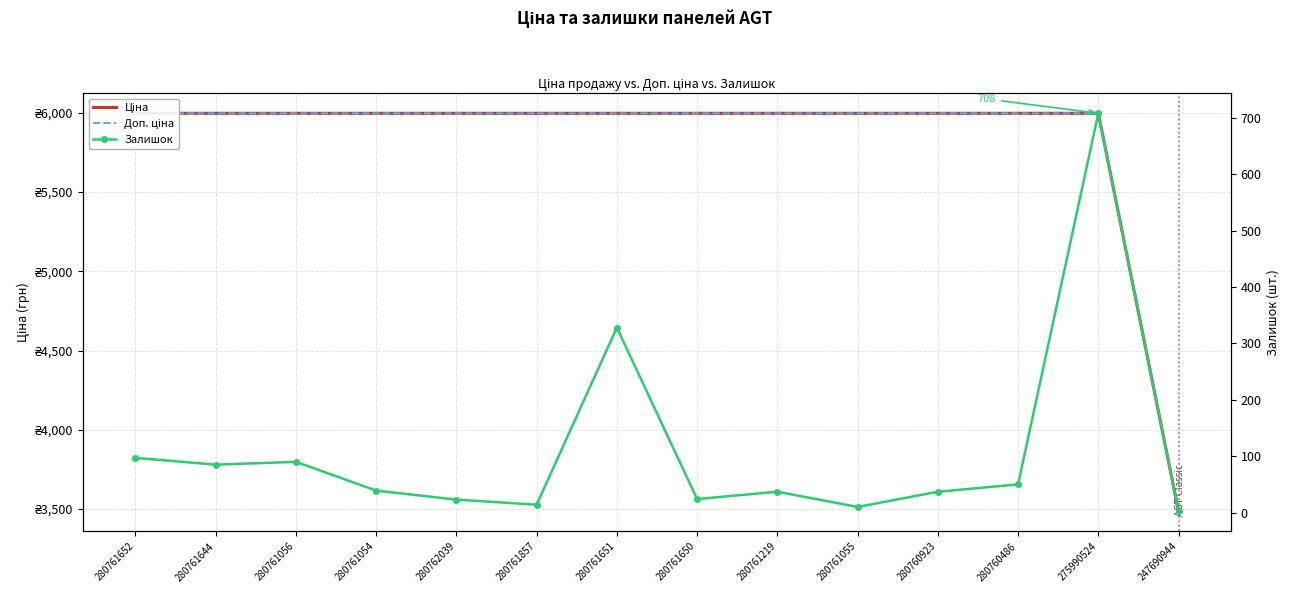

How many categories are shown in the chart?

14